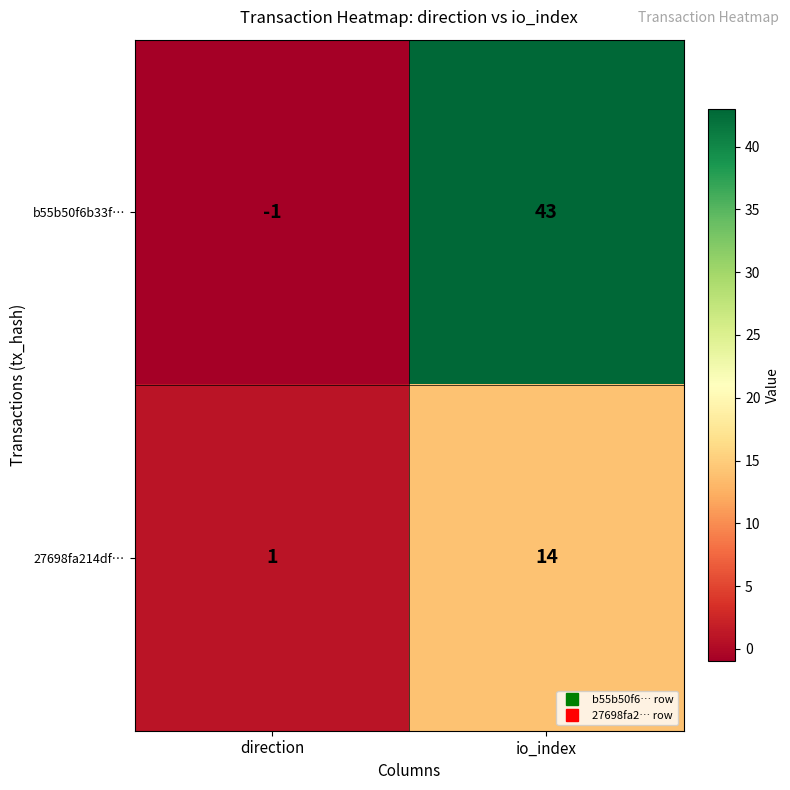

The b55b50f6b33f… series shows 61 at io_index. True or false?

False